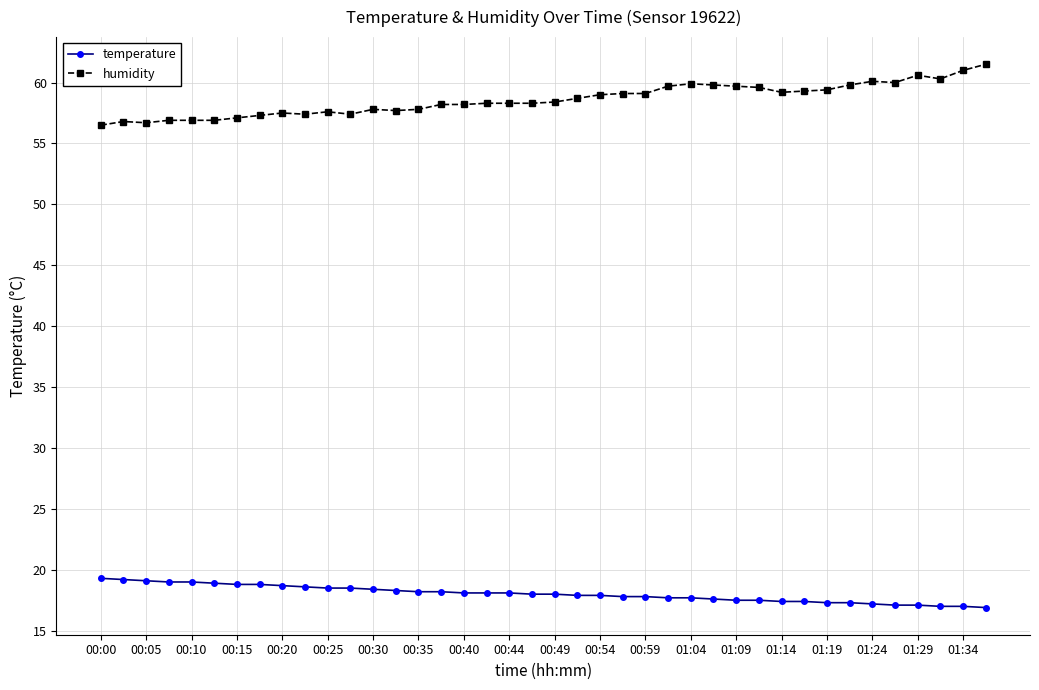

What is the value of the temperature point at the 16th from the left?

18.2